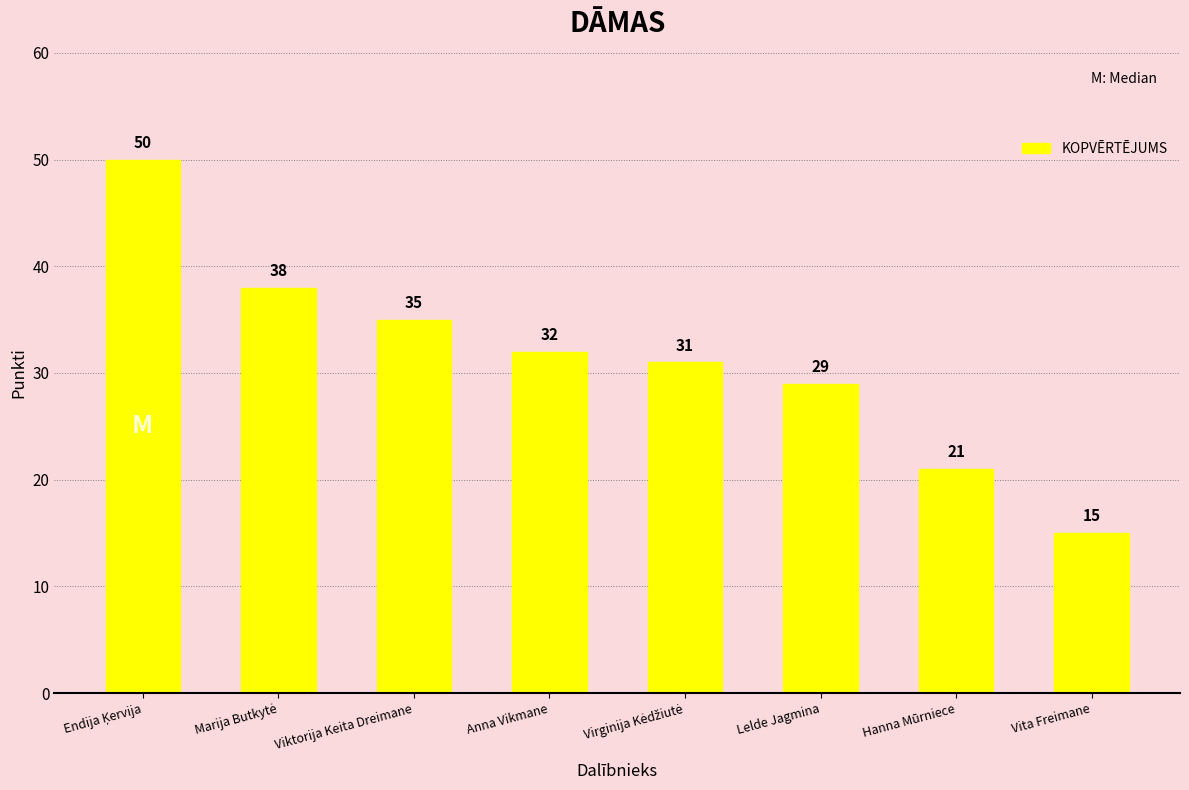

Reading left to right, transcribe all the data shown in this chart.

50	38	35	32	31	29	21	15